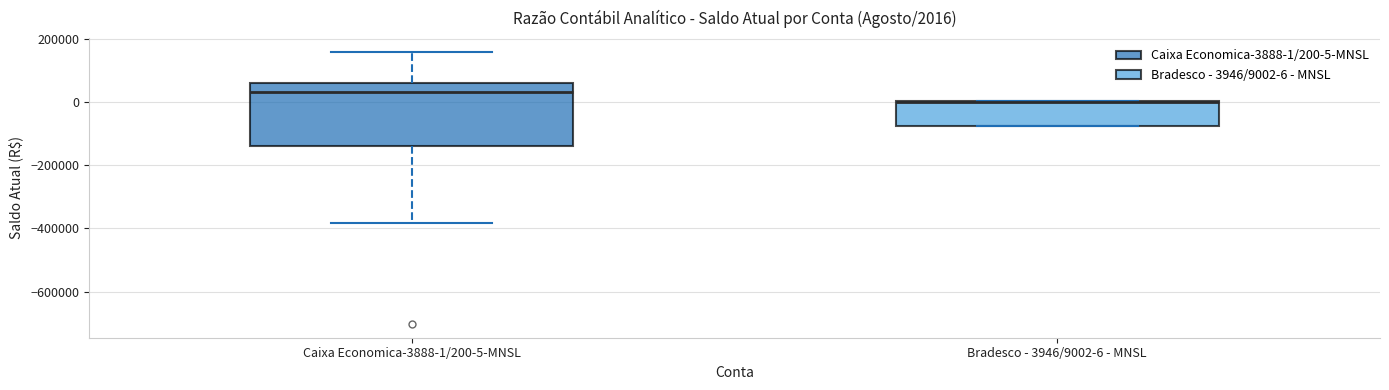

Comparing the boxes themselves (not the whiskers), which one is the tallest?

Caixa Economica-3888-1/200-5-MNSL